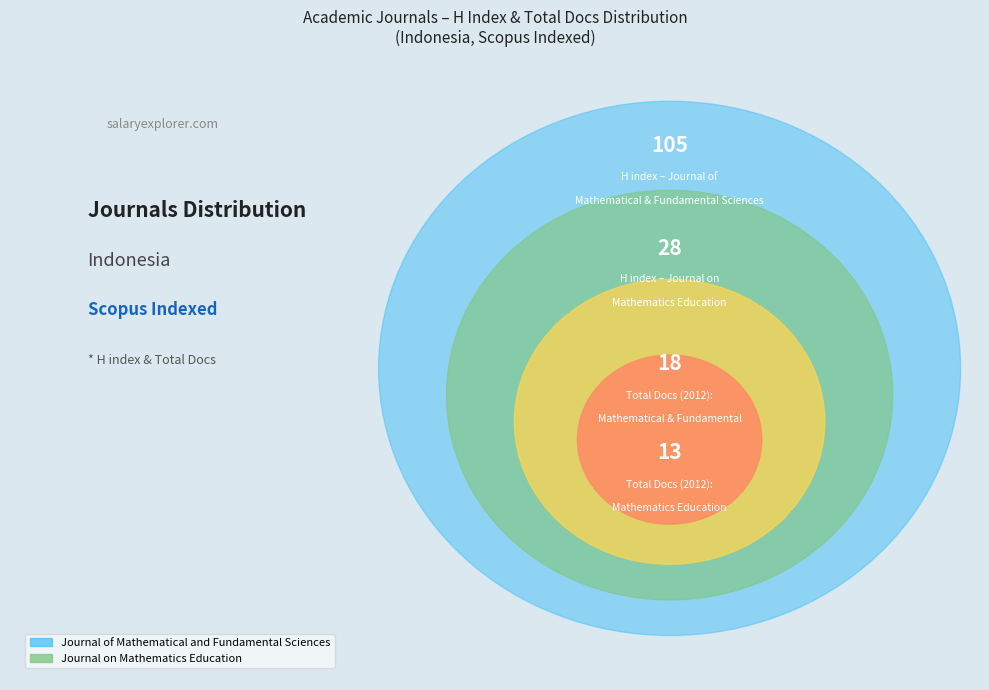

To the nearest percent, what is the average slice percentage?

50%